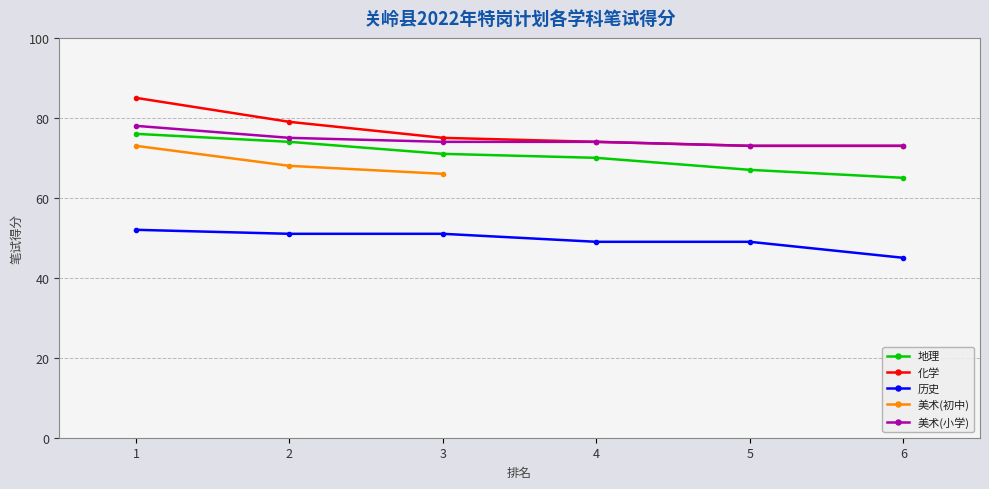

The value of 历史 at 5 is 49.0. True or false?

True